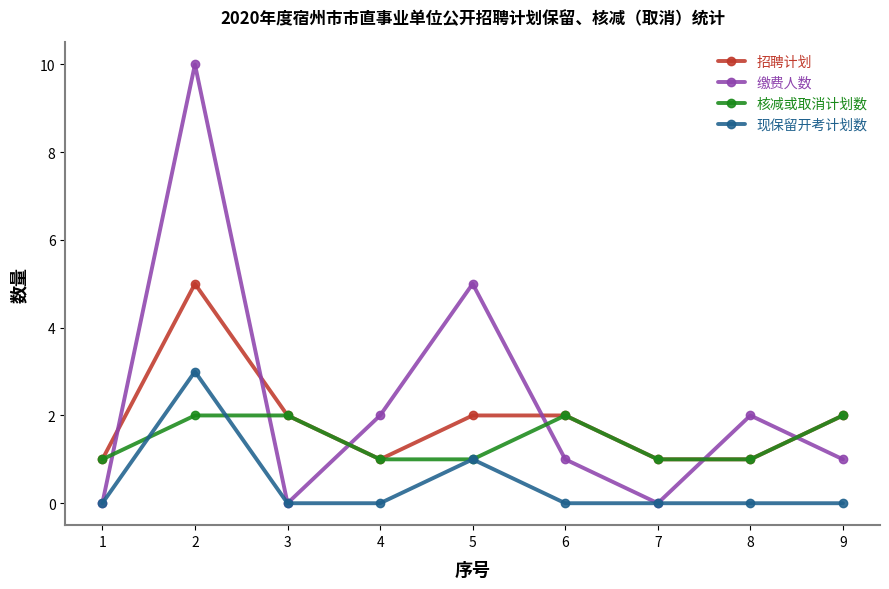

How many categories are shown in the chart?

9